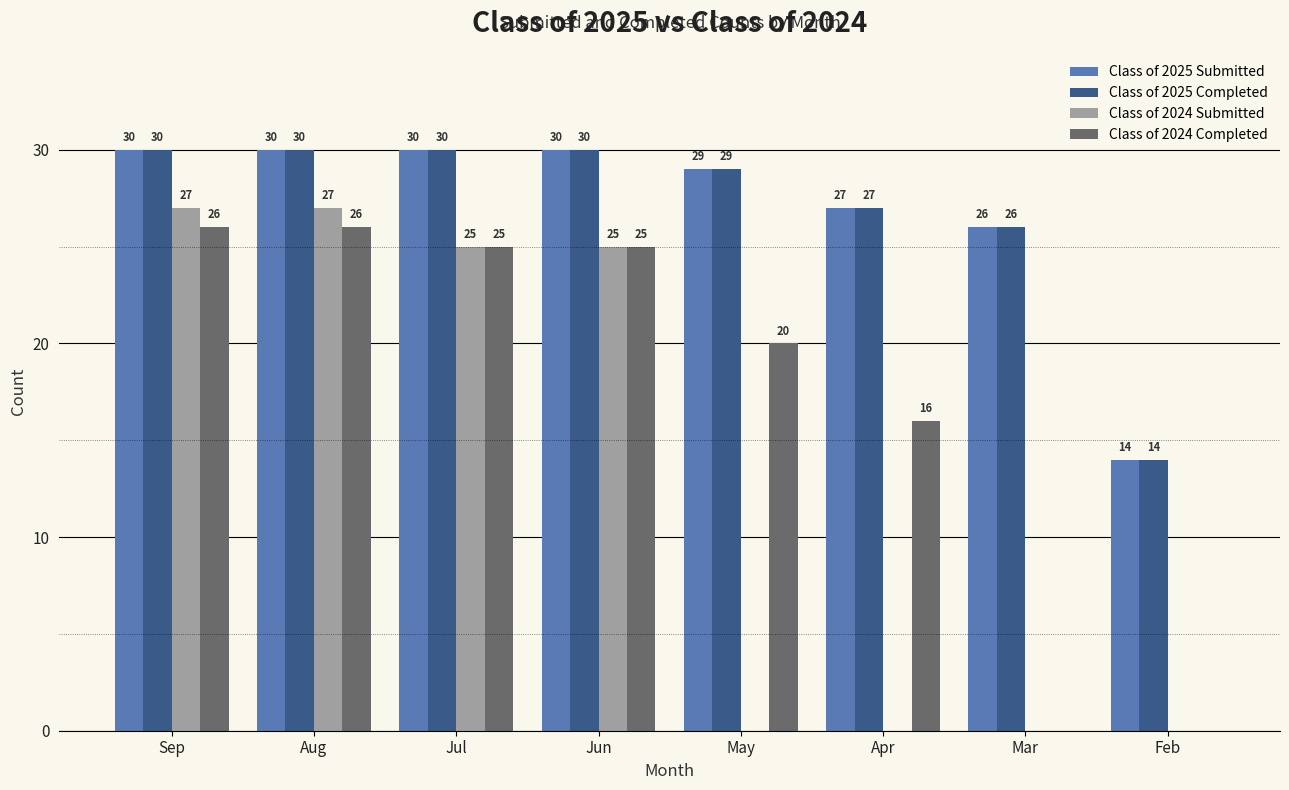

What is the difference between the Class of 2025 Submitted values at Jun and Mar?

4